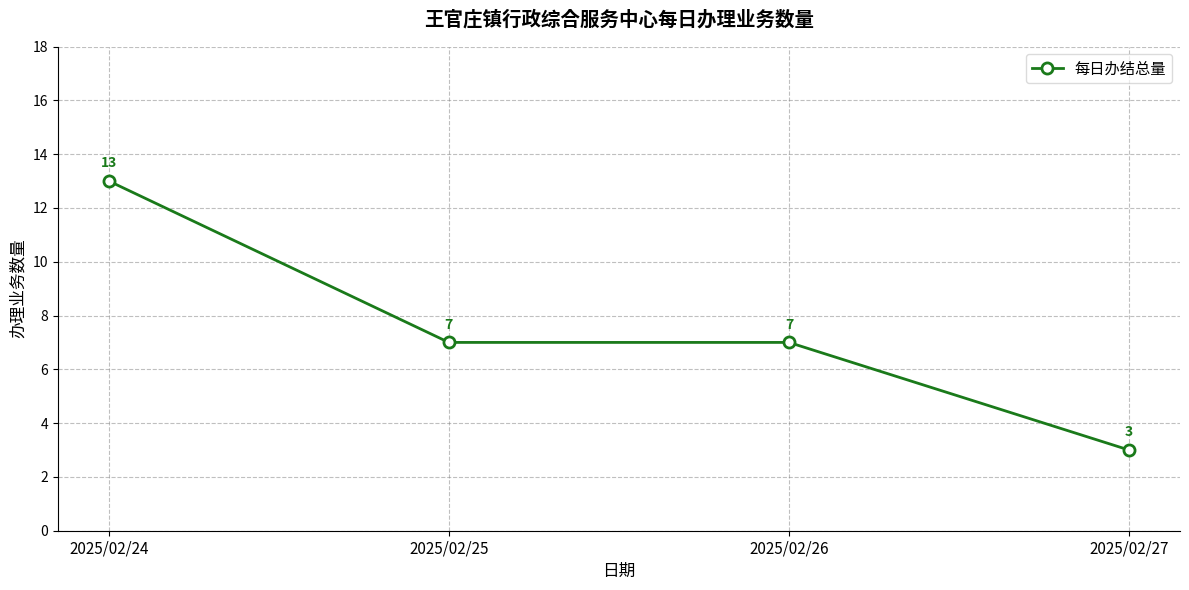

What is the value of the 3rd point from the left?

7